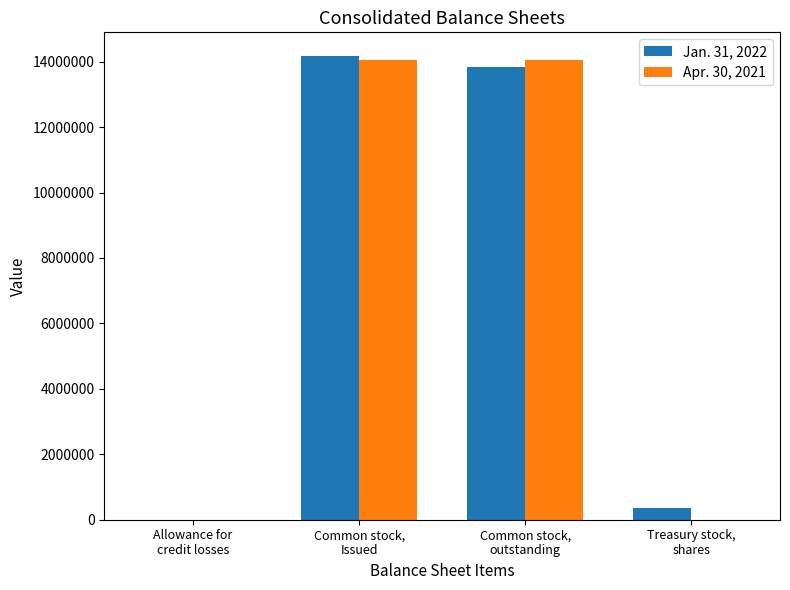

What is the greatest value displayed?

14188033